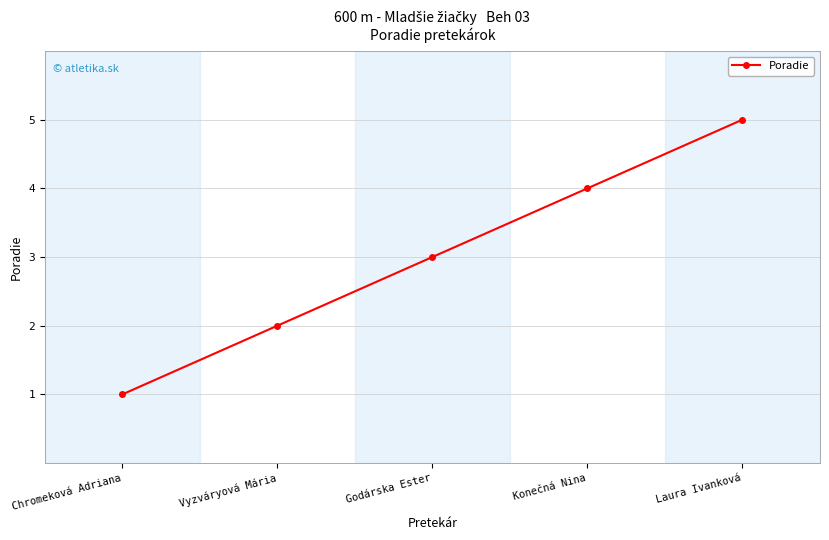

Where is the data nearest to the value 3?

Godárska Ester